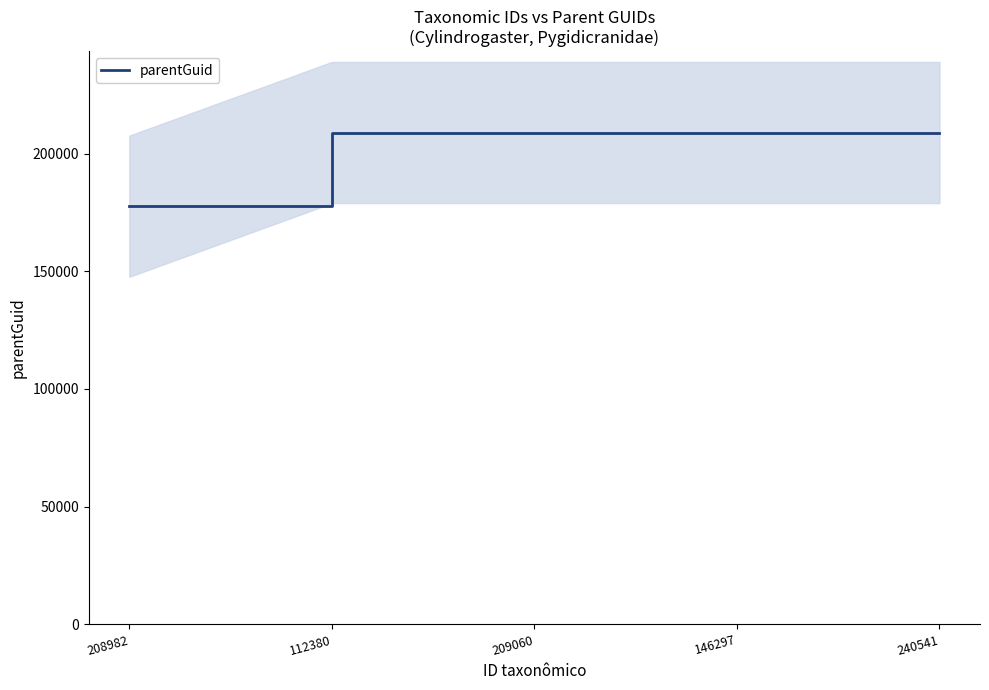

What is the label of the 5th point from the right?

208982